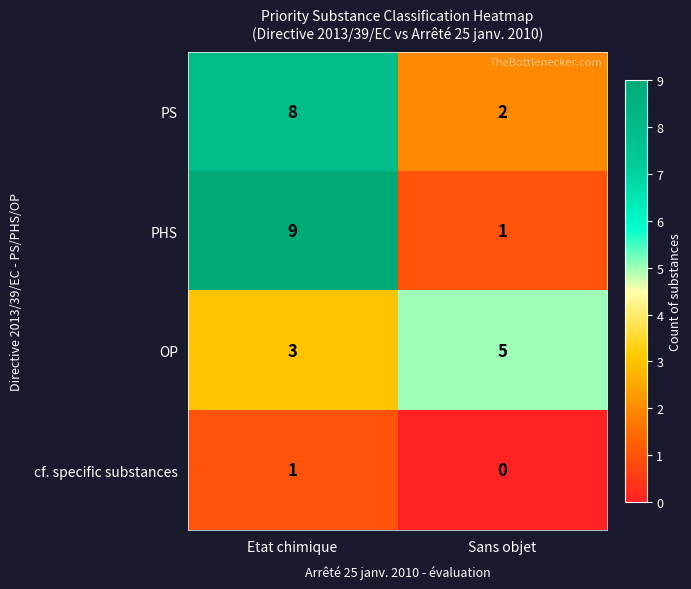

The cf. specific substances series shows 1 at Etat chimique. True or false?

True